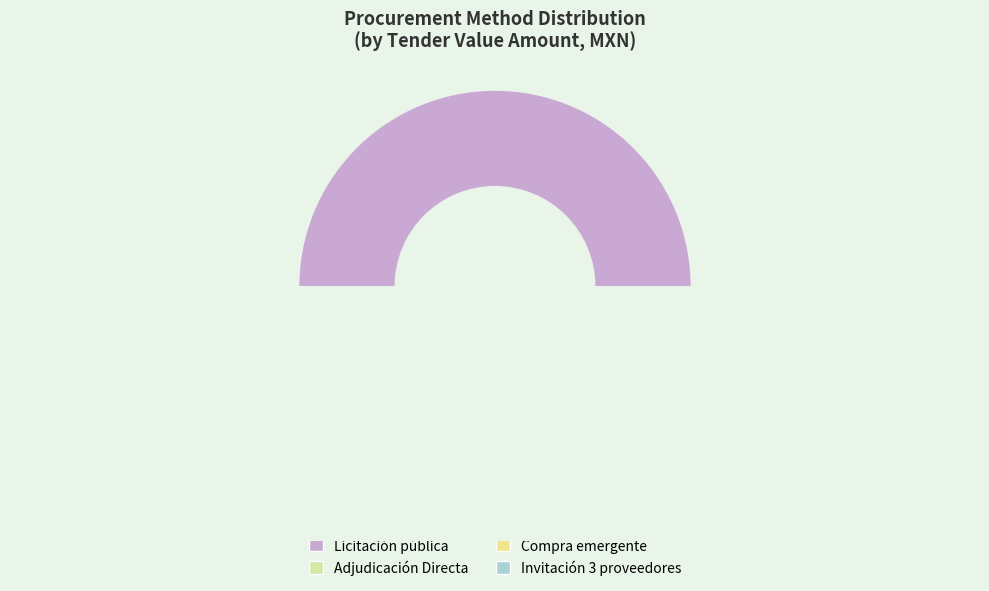

How many segments does this pie chart have?

4